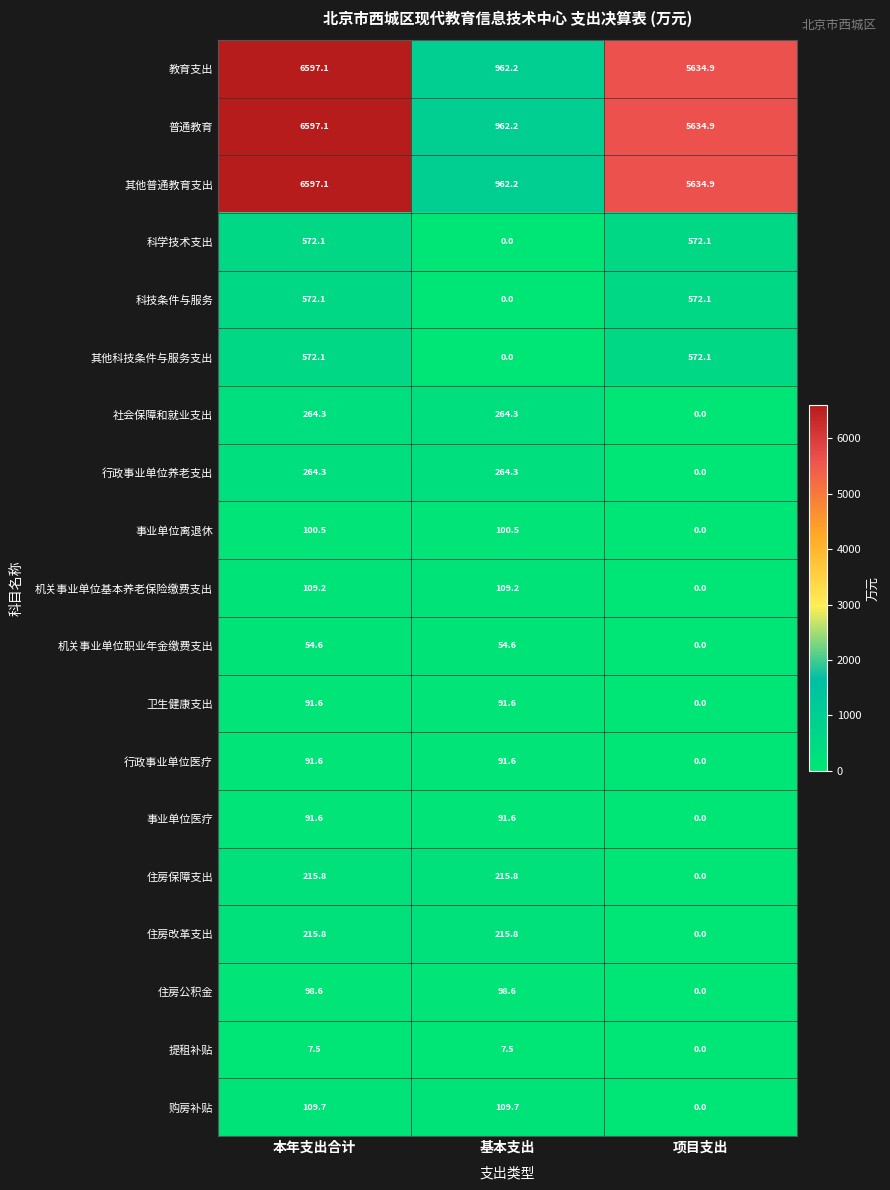

How many categories are shown in the chart?

3